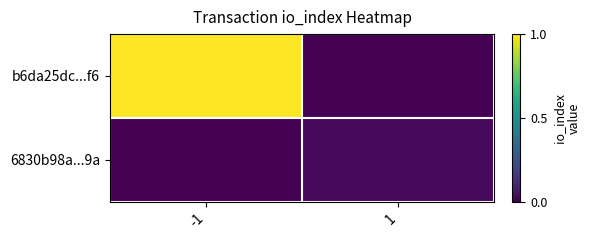

Which series has the largest range (max minus min)?

b6da25dc...f6